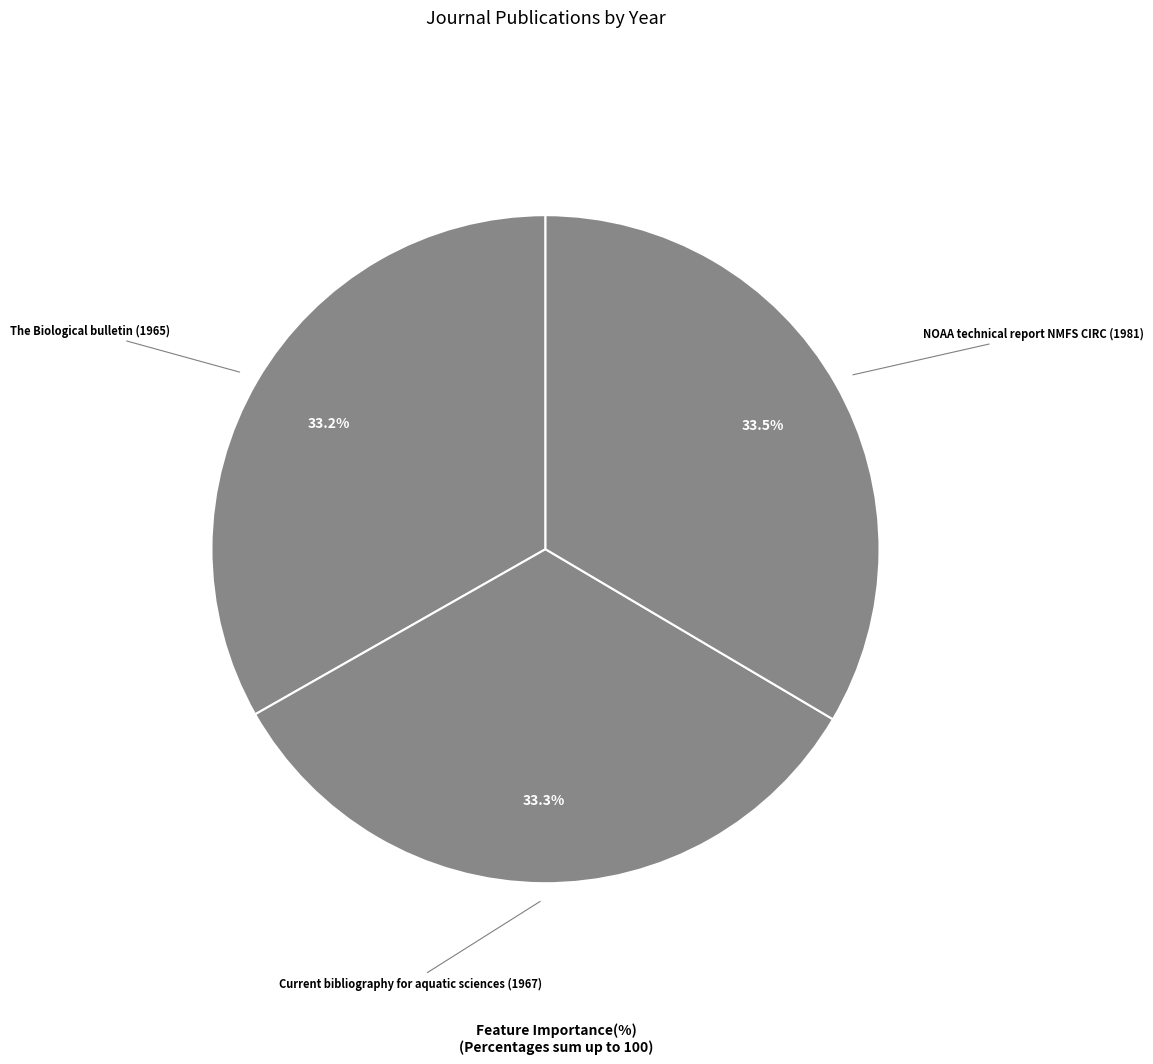

Which category has the smallest portion of the pie?

The Biological bulletin (1965)